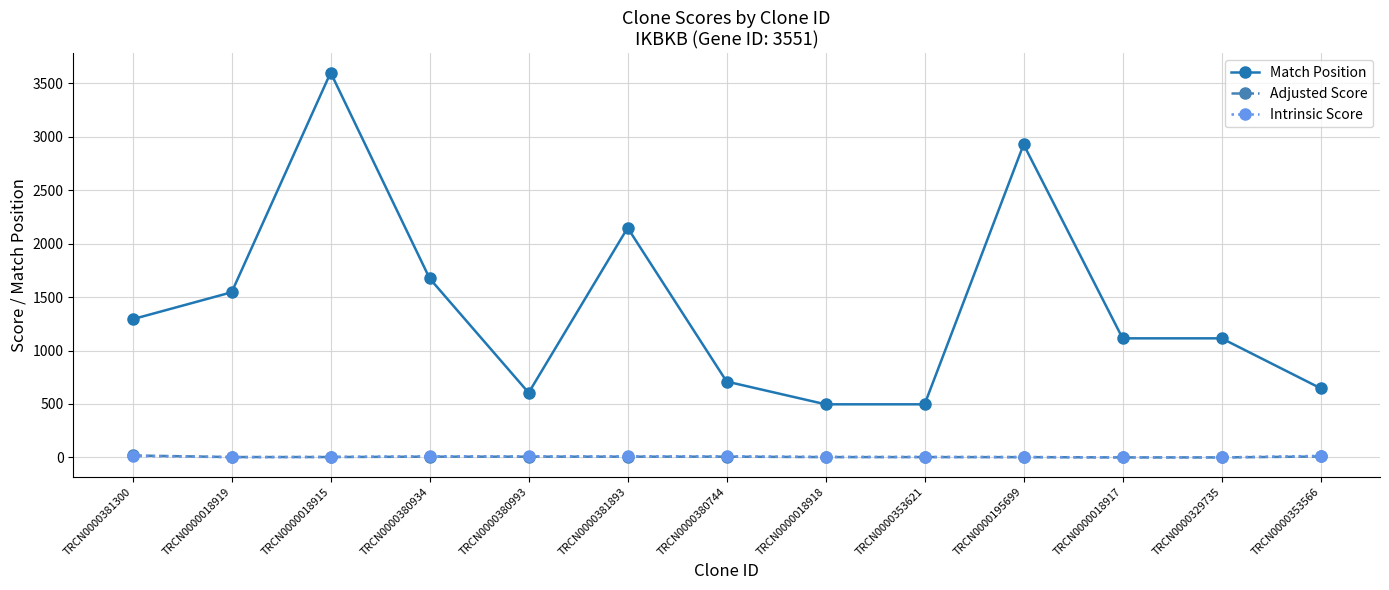

What position from the right is TRCN0000353621?

5